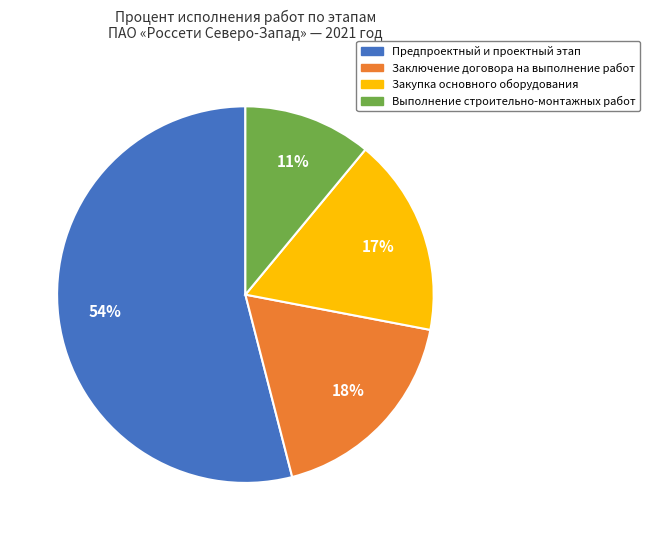

Combined, do Выполнение строительно-монтажных работ and Закупка основного оборудования account for over 50%?

No